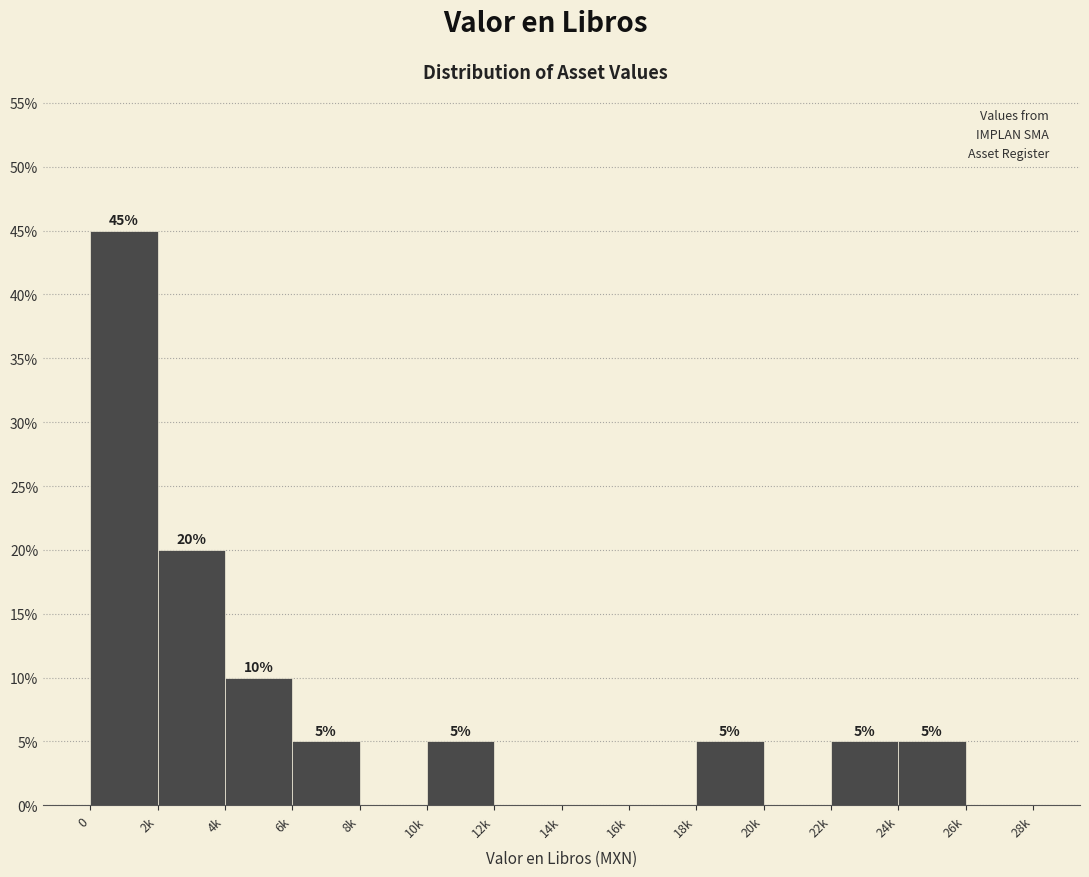

Reading right to left, list all the values displayed in this chart.

26k=0	24k=5	22k=5	20k=0	18k=5	16k=0	14k=0	12k=0	10k=5	8k=0	6k=5	4k=10	2k=20	0=45